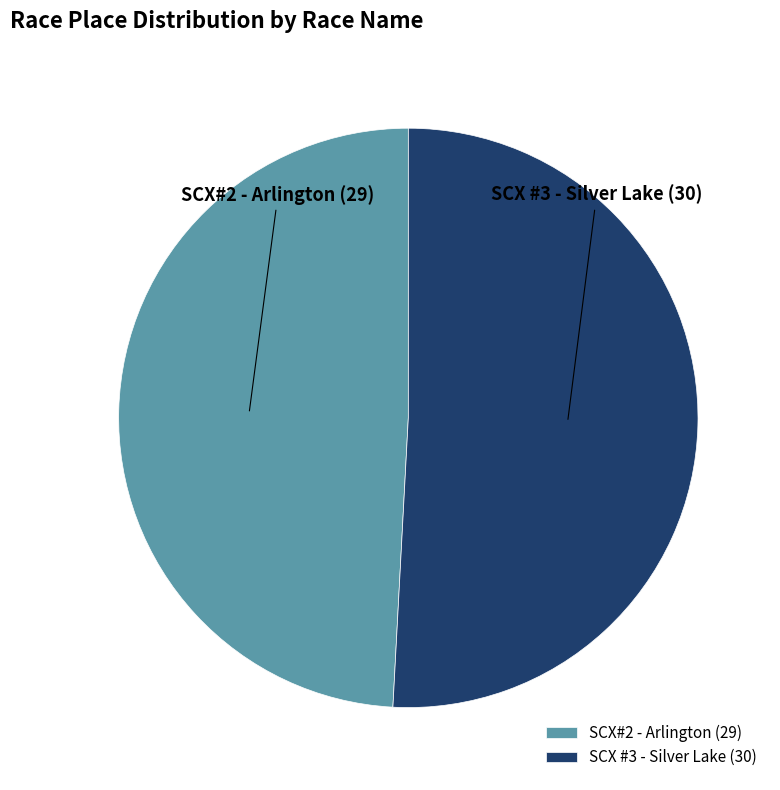

Is the sum of SCX#2 - Arlington and SCX #3 - Silver Lake greater than half?

Yes